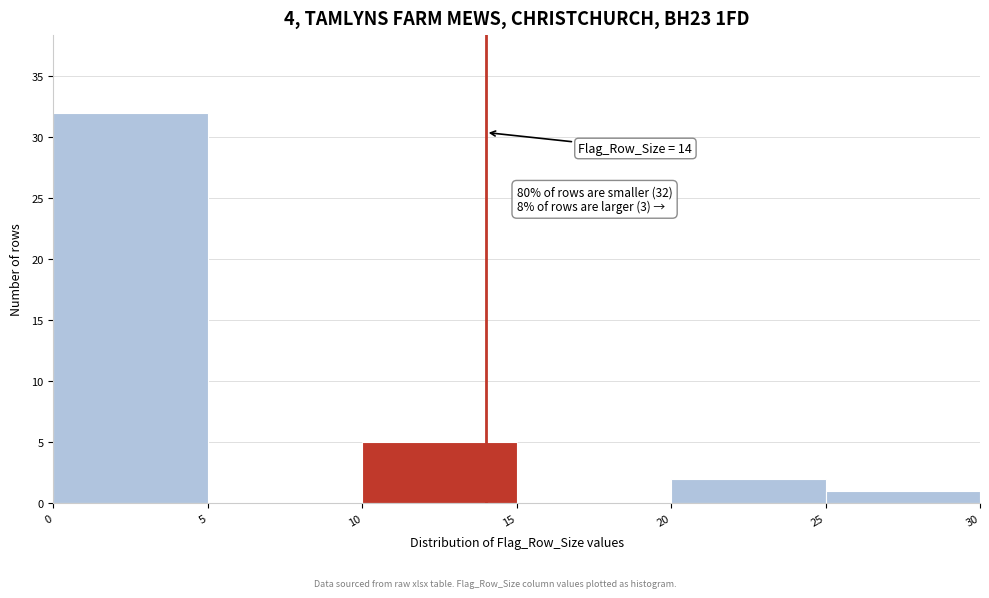

Which range on the x-axis has the tallest bar?

0 to 5